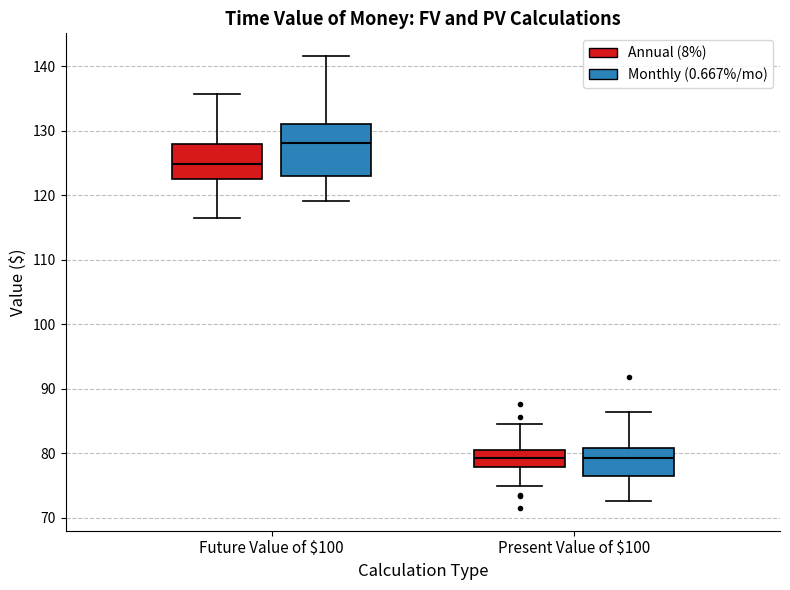

Reading left to right, read every box against the y-axis: the position of its median line, the range the box covers, and the ends of its whiskers. The values are not printed on the chart, so give them approximately, as read against the axis.

Future Value of $100 (Annual (8%)): median 125, box 123 to 128, whiskers 116 to 136
Future Value of $100 (Monthly (0.667%/mo)): median 128, box 123 to 131, whiskers 119 to 142
Present Value of $100 (Annual (8%)): median 79, box 78 to 81, whiskers 75 to 85
Present Value of $100 (Monthly (0.667%/mo)): median 79, box 76 to 81, whiskers 73 to 86